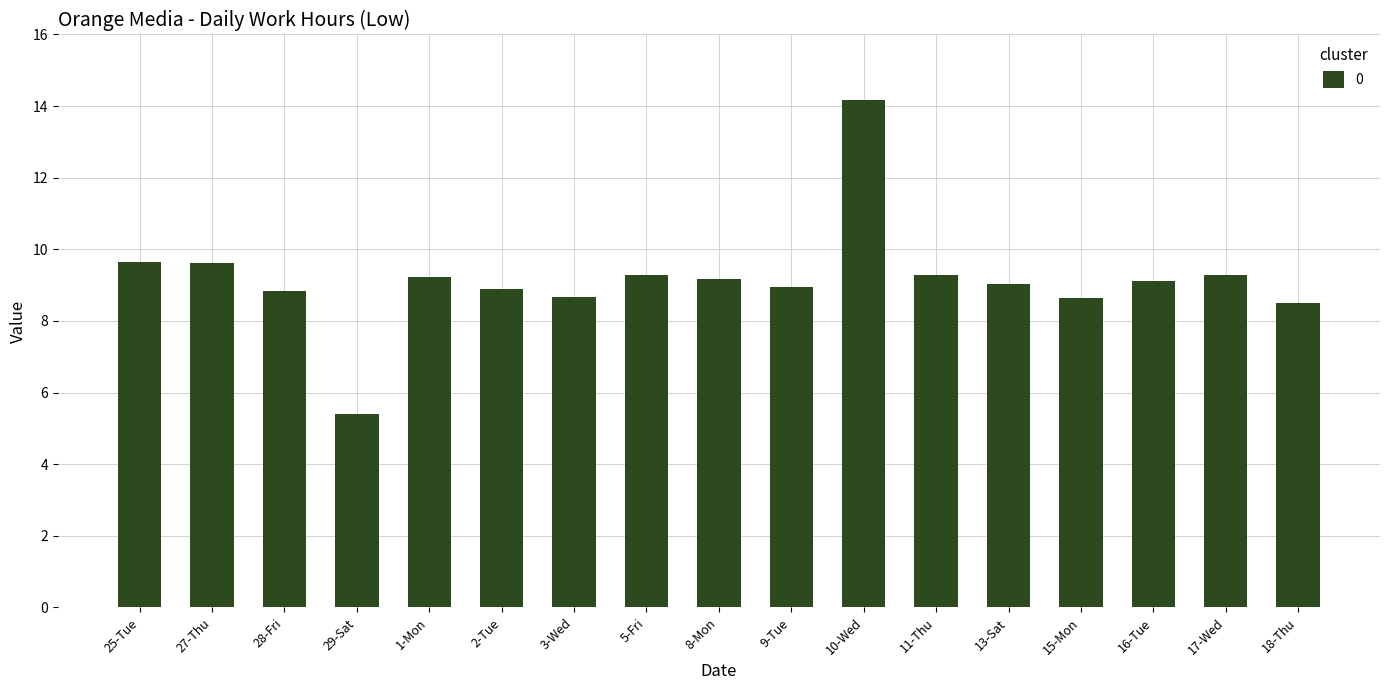

What is the maximum value shown in the chart?

14.2